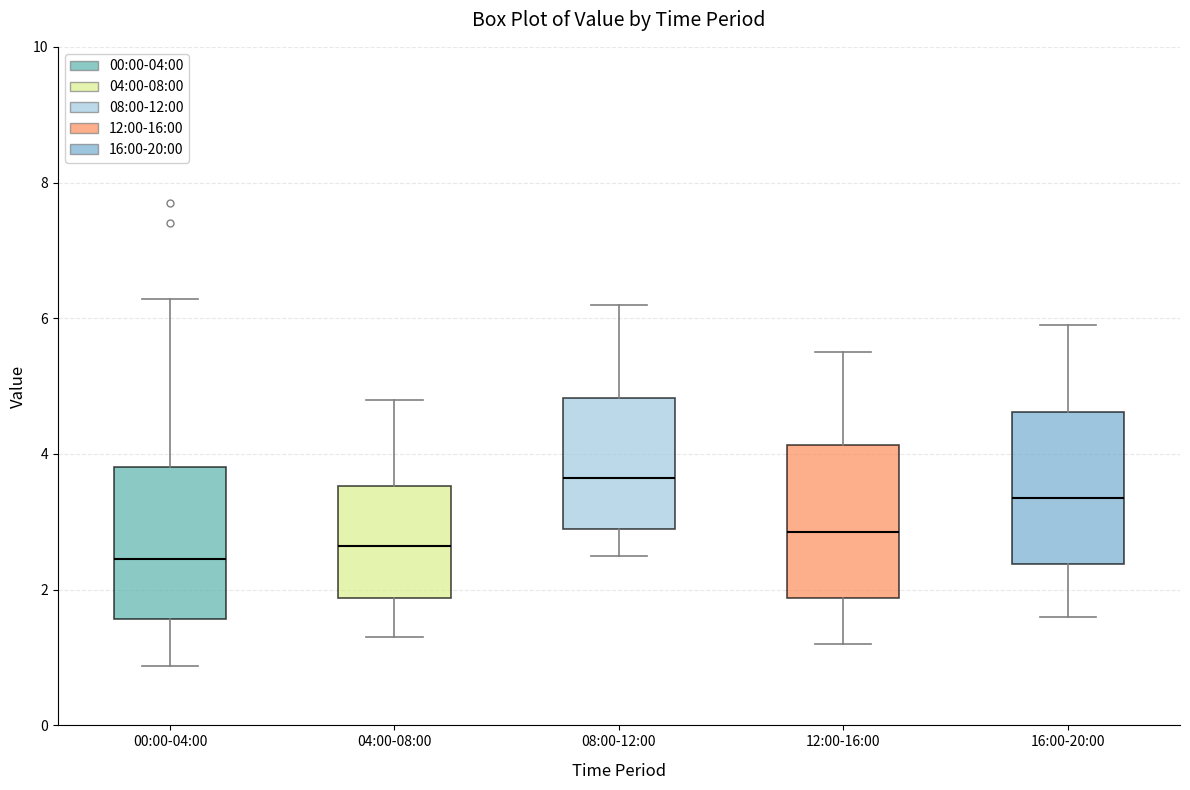

Where does the median line of the box for 12:00-16:00 sit on the y-axis? The values are not printed on the chart, so give them approximately, as read against the axis.

2.8